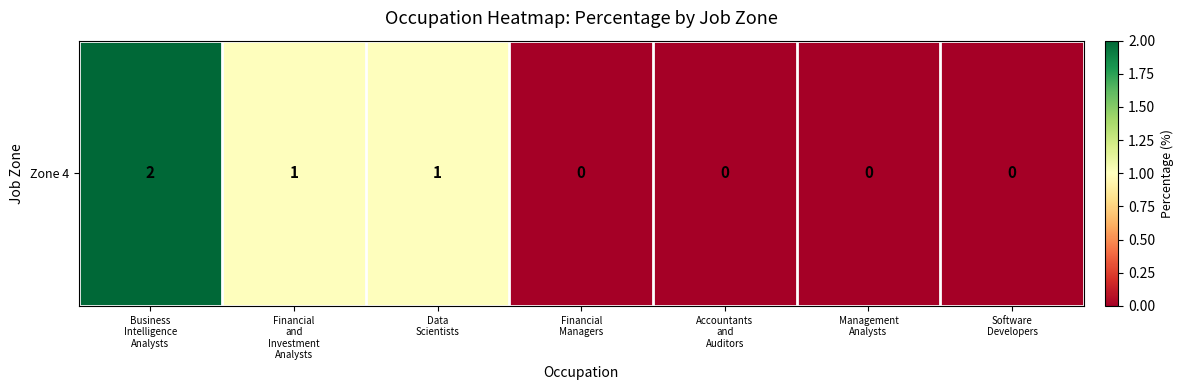

Reading right to left, list all the values displayed in this chart.

Software
Developers=0	Management
Analysts=0	Accountants
and
Auditors=0	Financial
Managers=0	Data
Scientists=1	Financial
and
Investment
Analysts=1	Business
Intelligence
Analysts=2